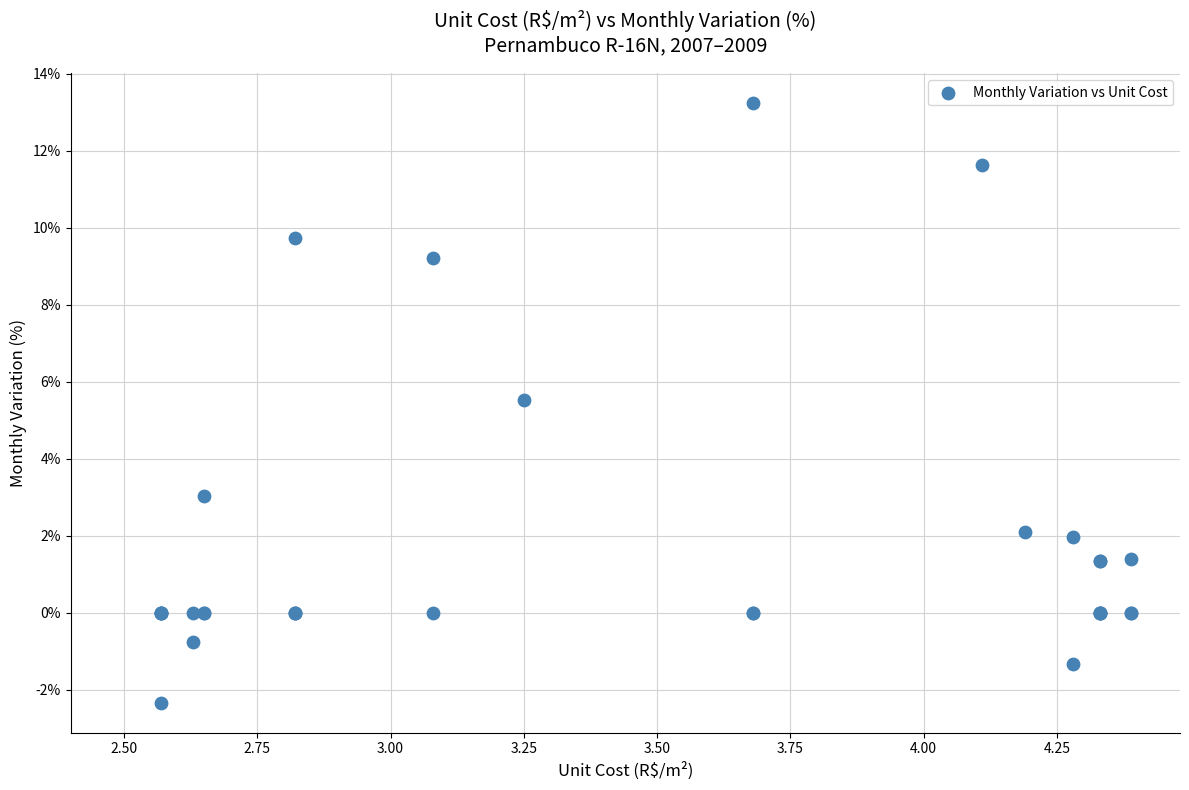

What Y value in the scatter plot is closest to 5?

5.5